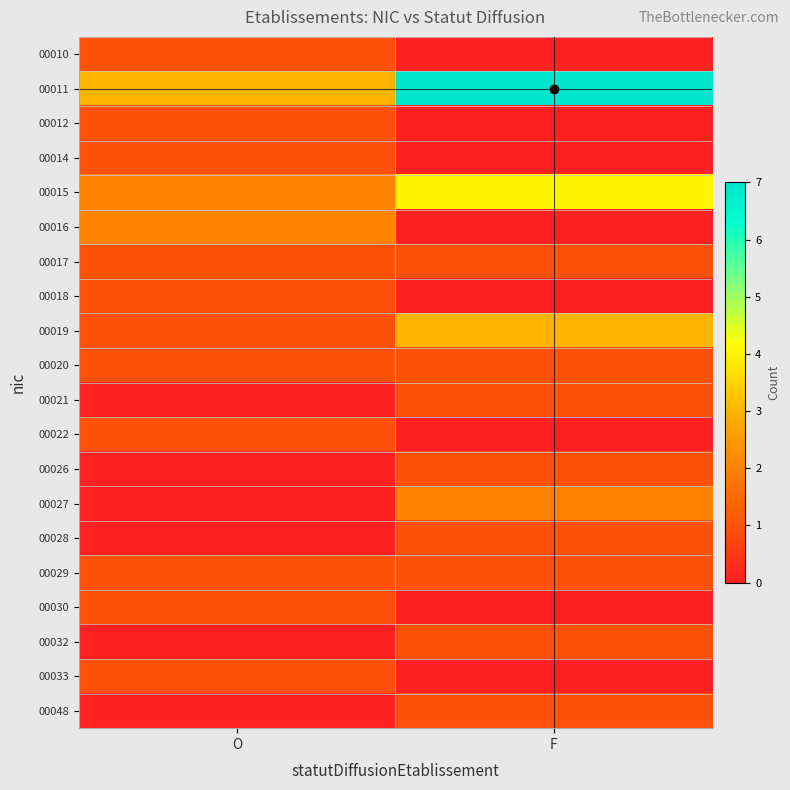

Which has a higher value, F or O?

O